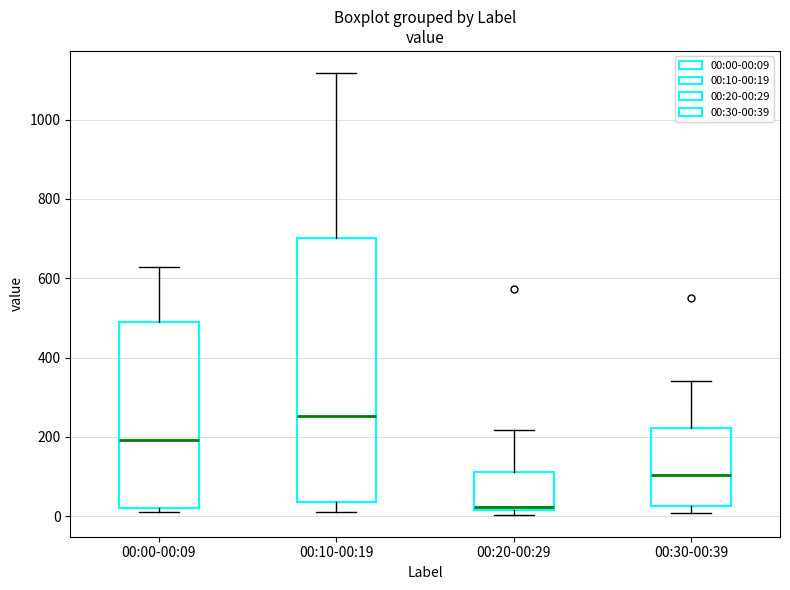

Where is the upper edge of the box for 00:00-00:09 on the y-axis? The values are not printed on the chart, so give them approximately, as read against the axis.

500